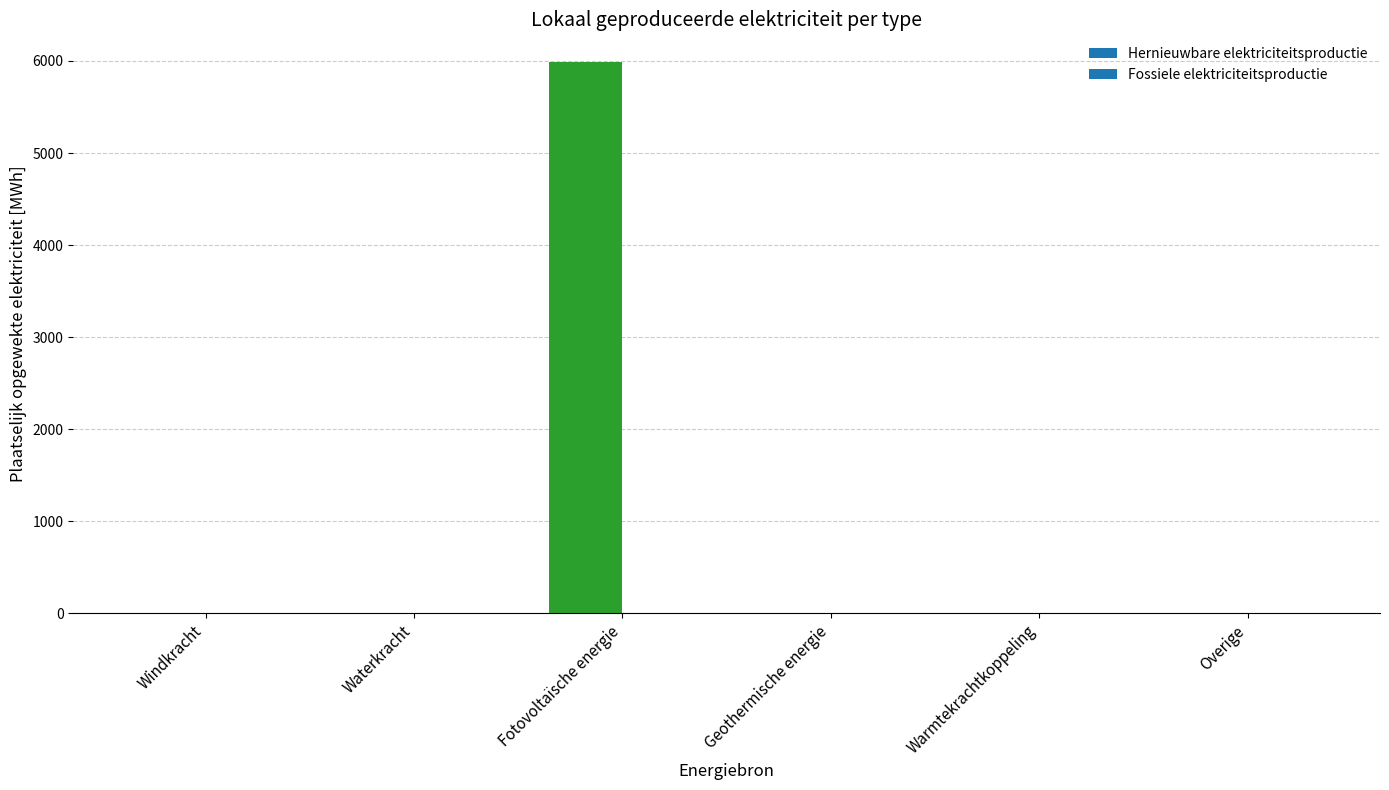

How many values exceed 0?

1